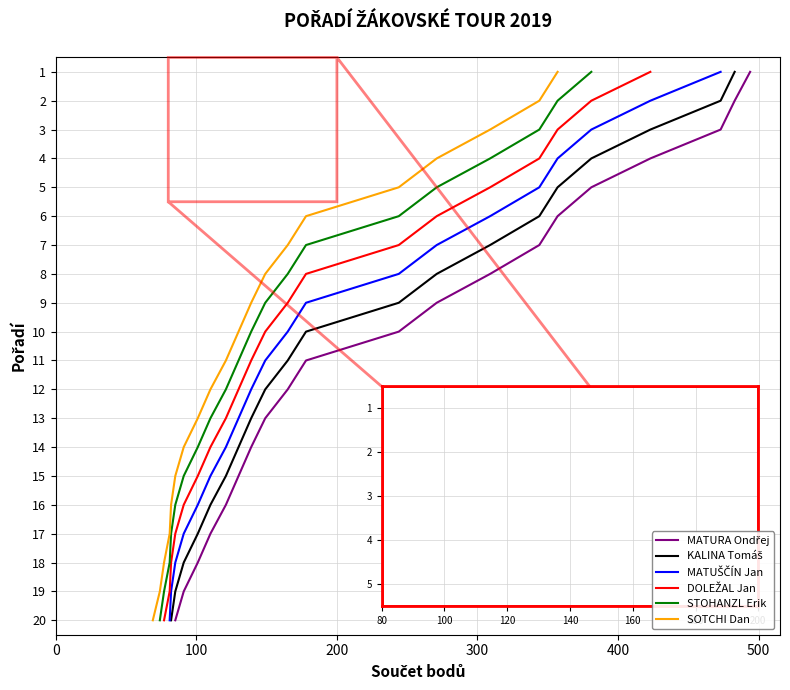

How many values in the SOTCHI Dan series are below 11?

10